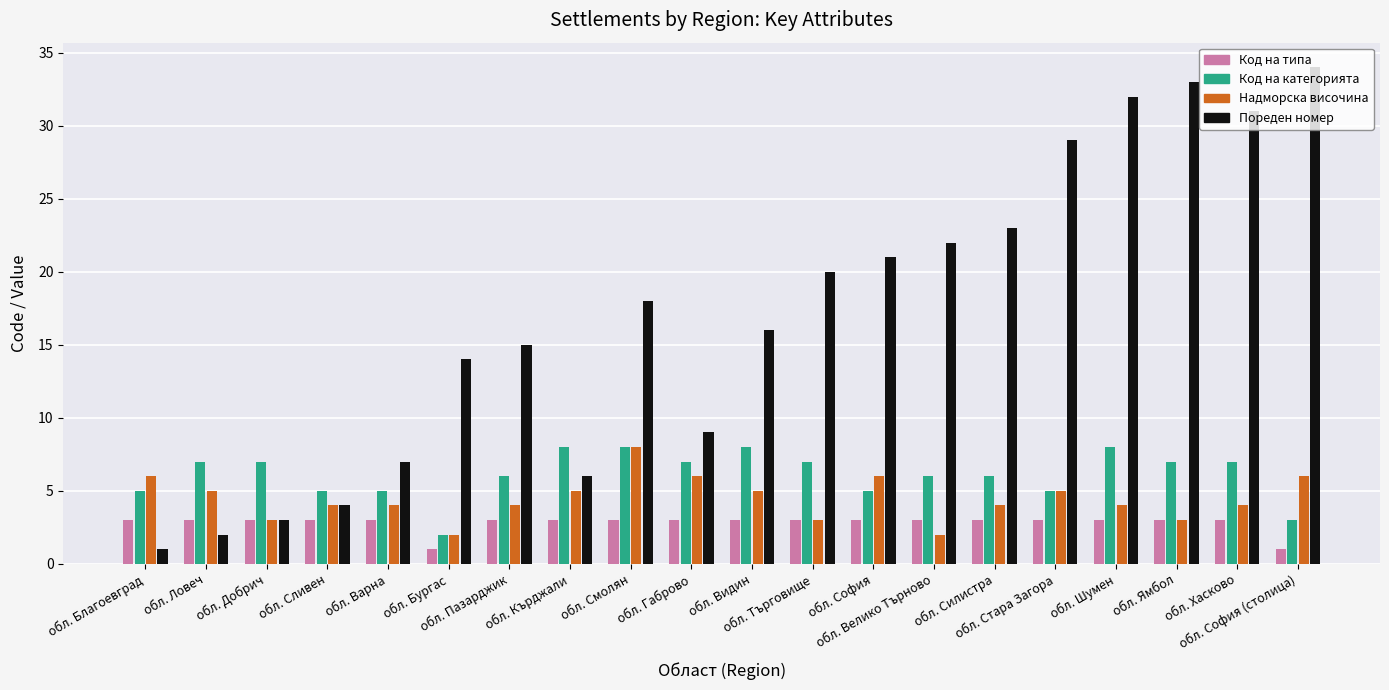

The Пореден номер series shows 22 at обл. Велико Търново. True or false?

True